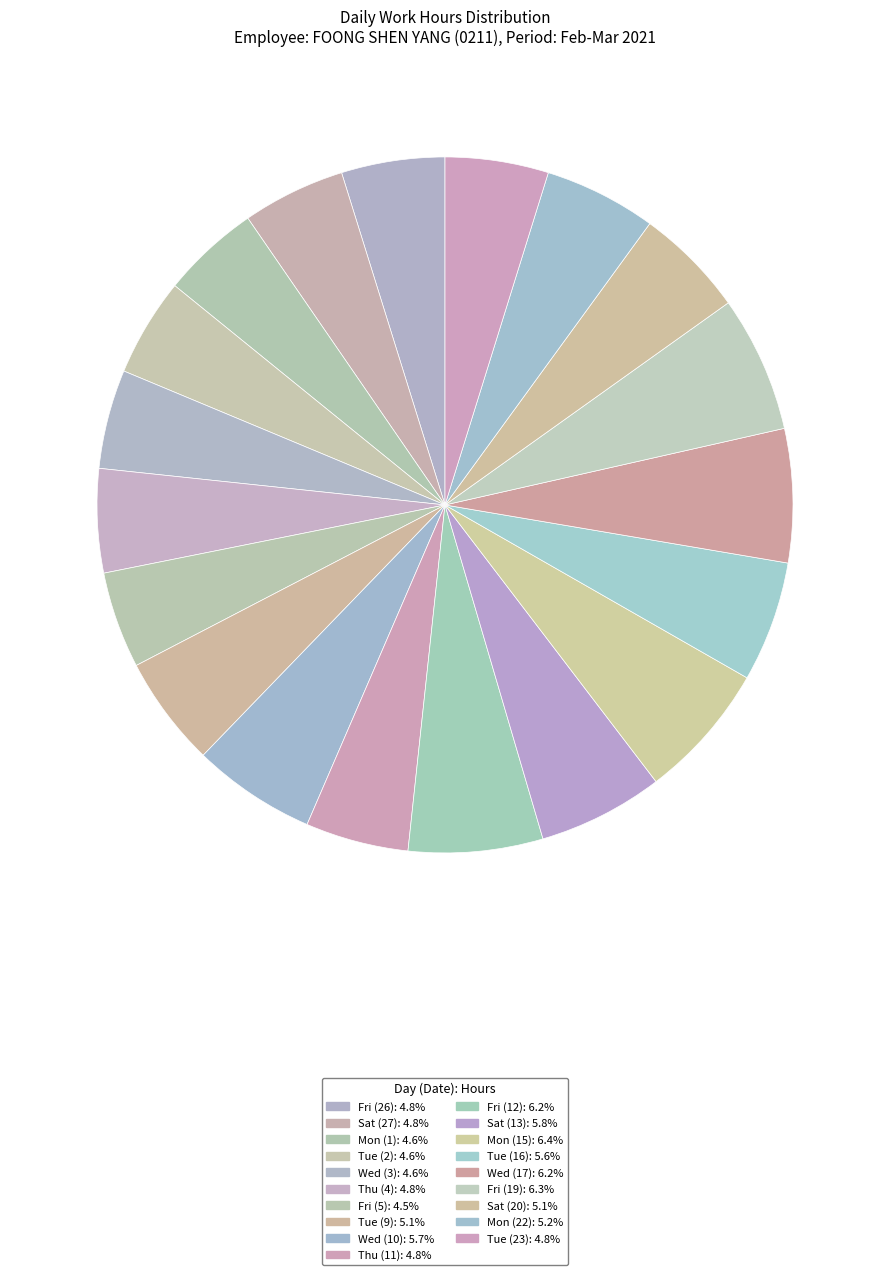

How many segments does this pie chart have?

19